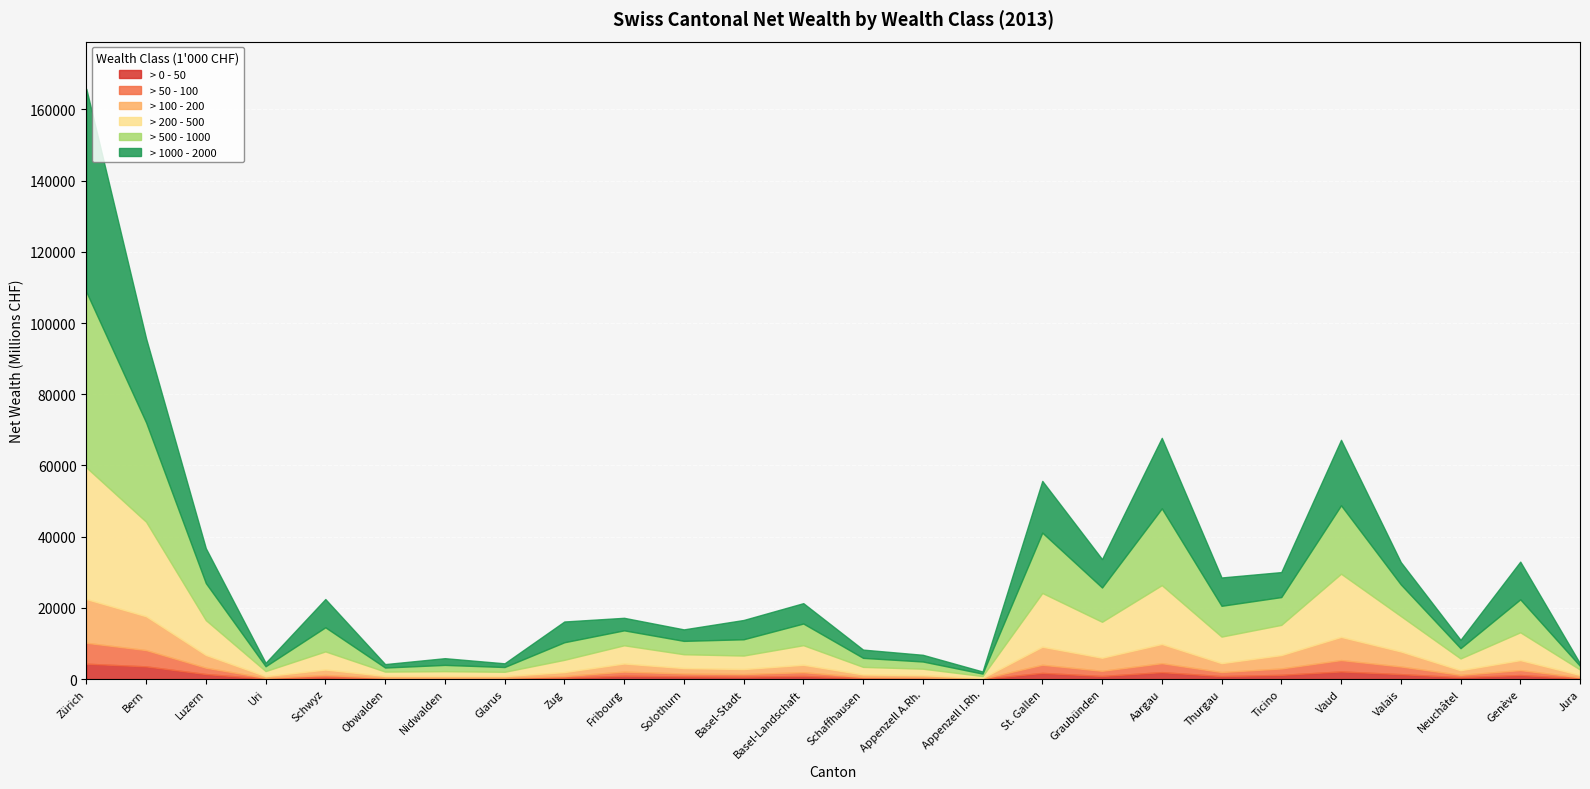

At which label does > 100 - 200 reach its peak?

Zürich